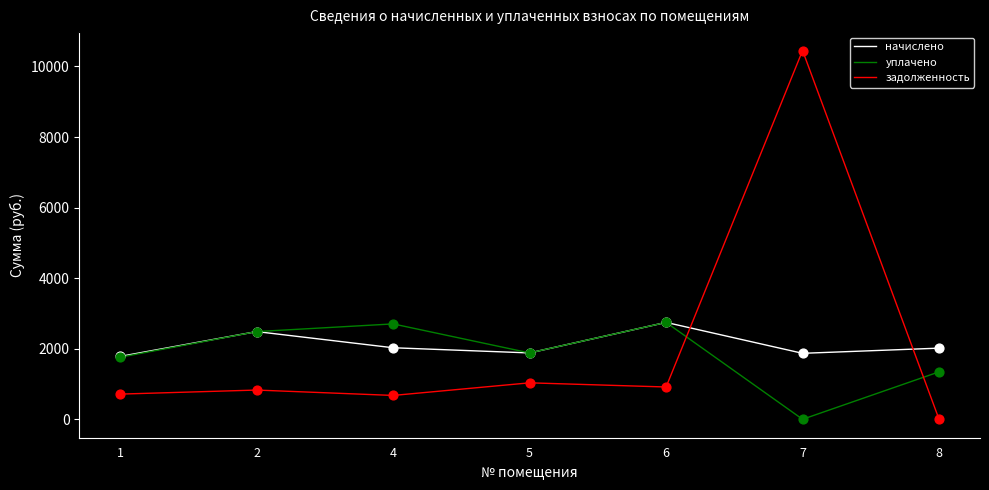

What is the spread (max minus min) of values at 5?

847.5